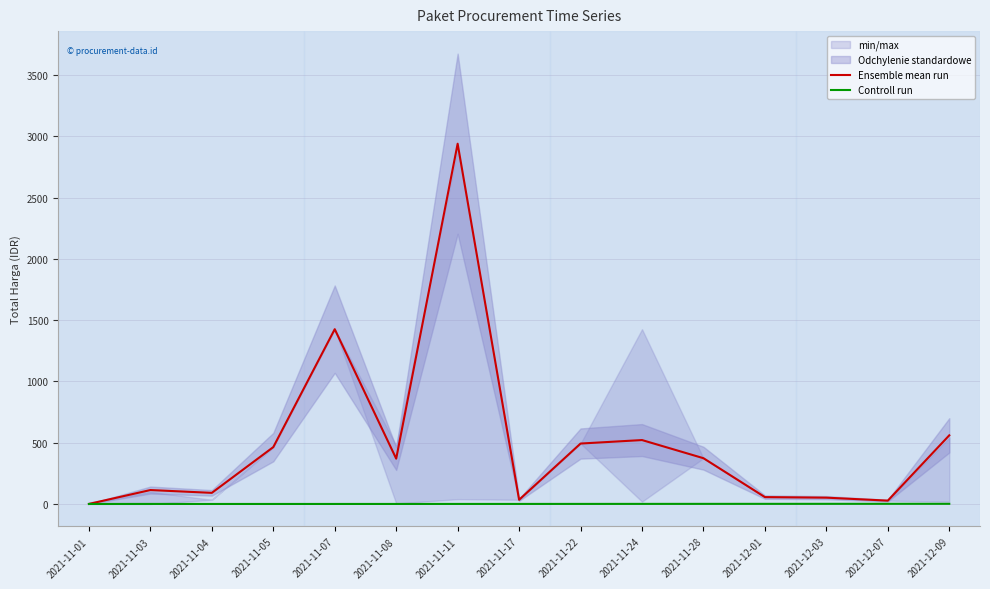

True or false: Ensemble mean run has more than 1 interior local peaks.

True